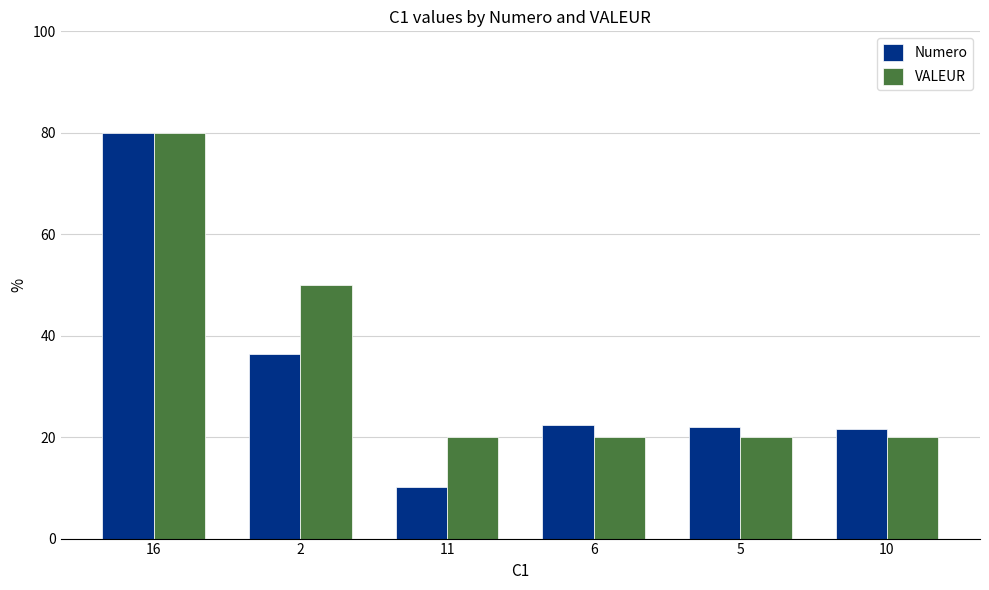

List the series in order of their overall mean, lowest first.

Numero, VALEUR